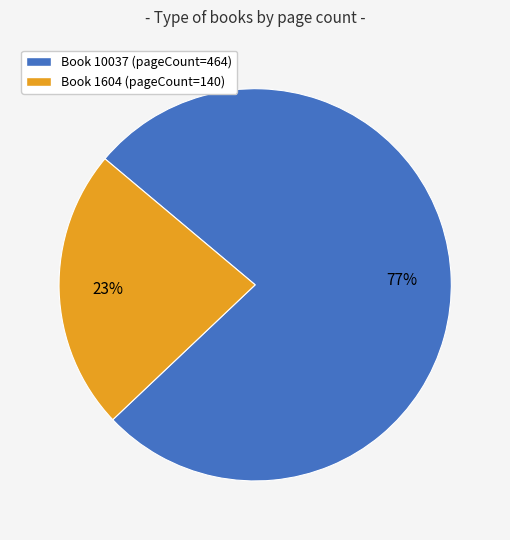

Which slice is the largest?

Book 10037 (pageCount=464)